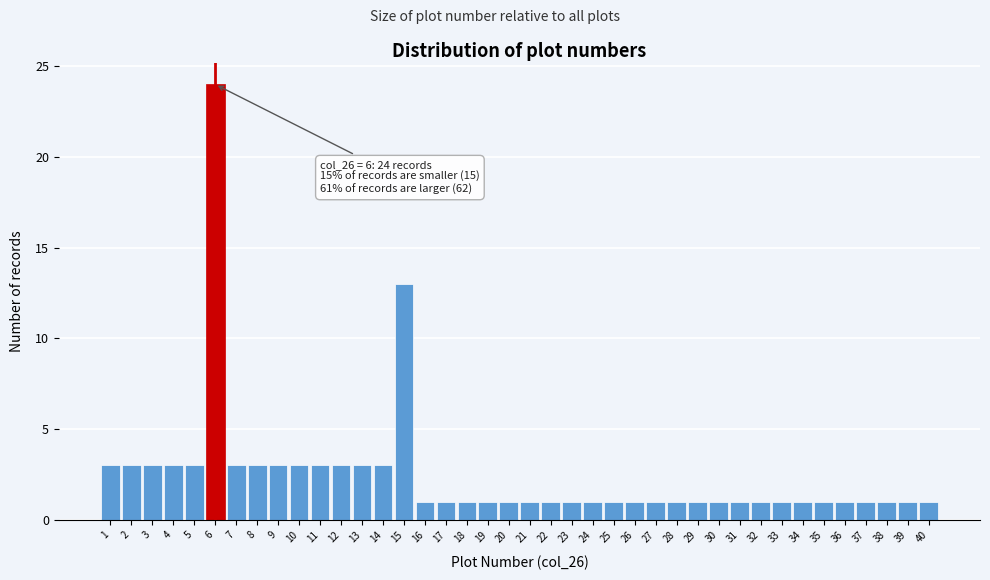

Which range on the x-axis has the tallest bar?

5.5 to 6.5